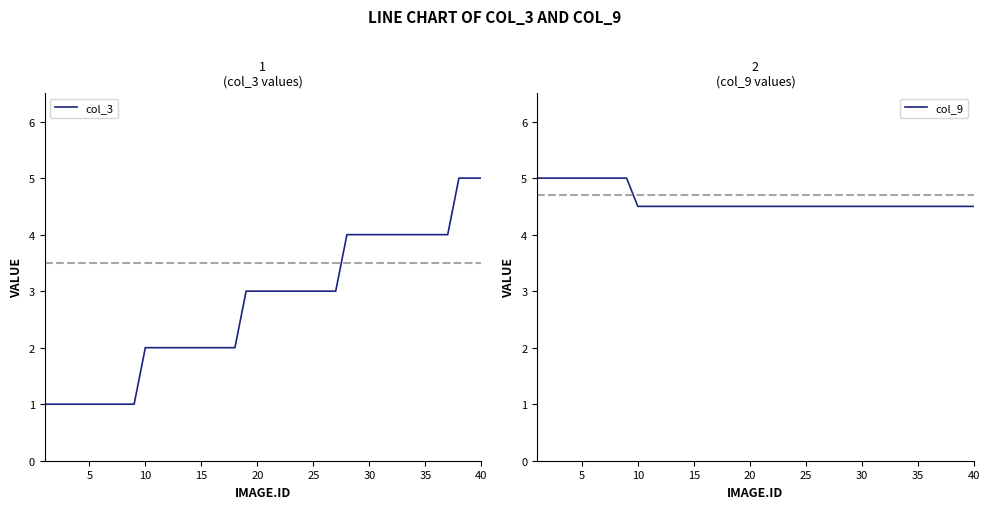

The value of col_3 at 10 is 1. True or false?

False